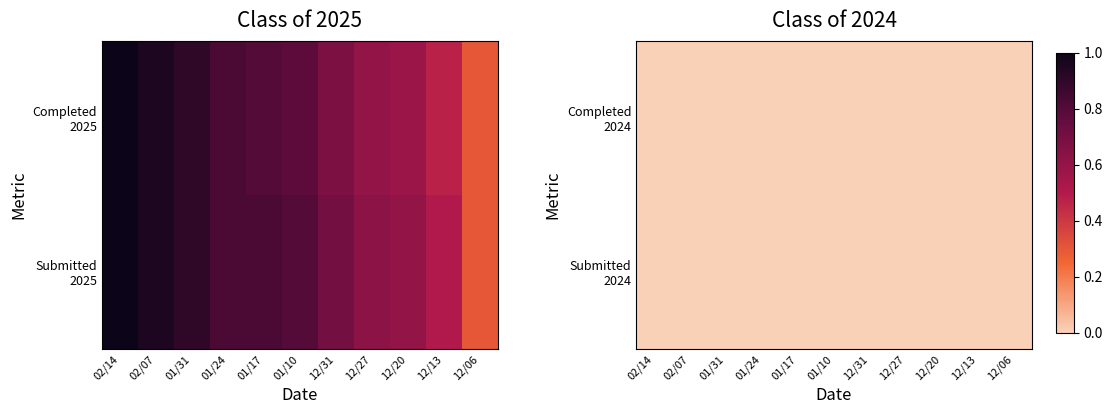

What value does the submitted_2025 series have at 02/07?

0.9